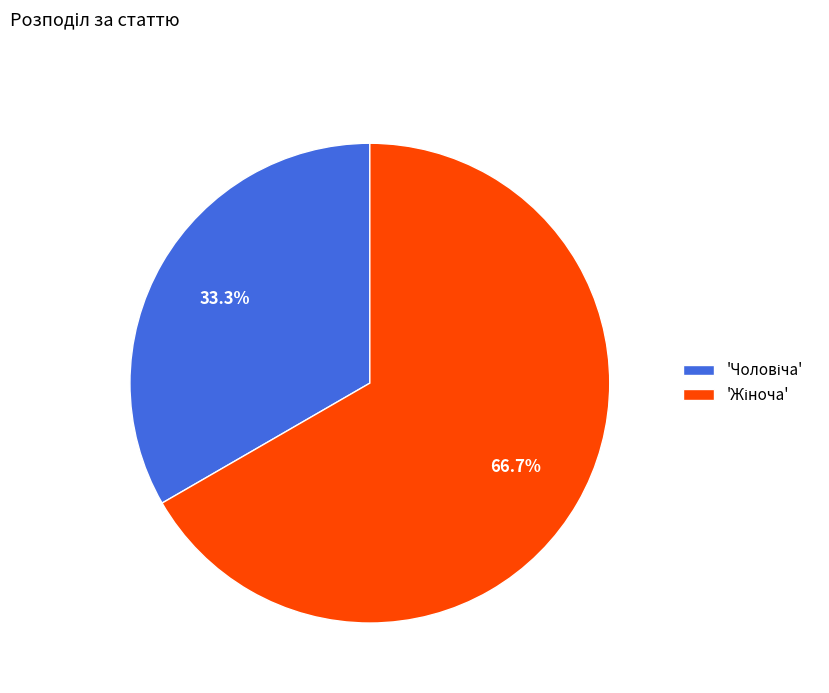

Is there a majority slice in this chart?

Yes